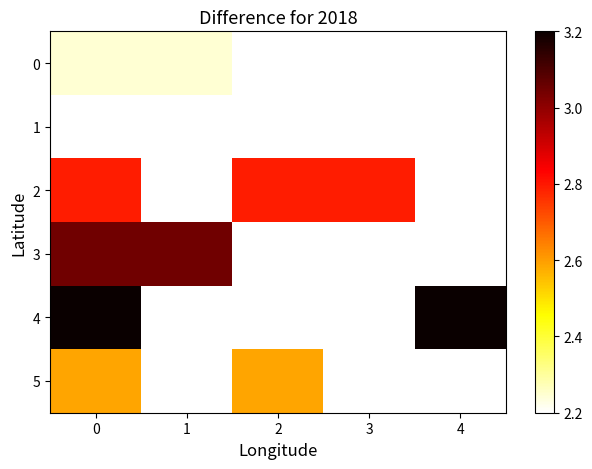

Between 0 and 3, which series saw the biggest shift?

2